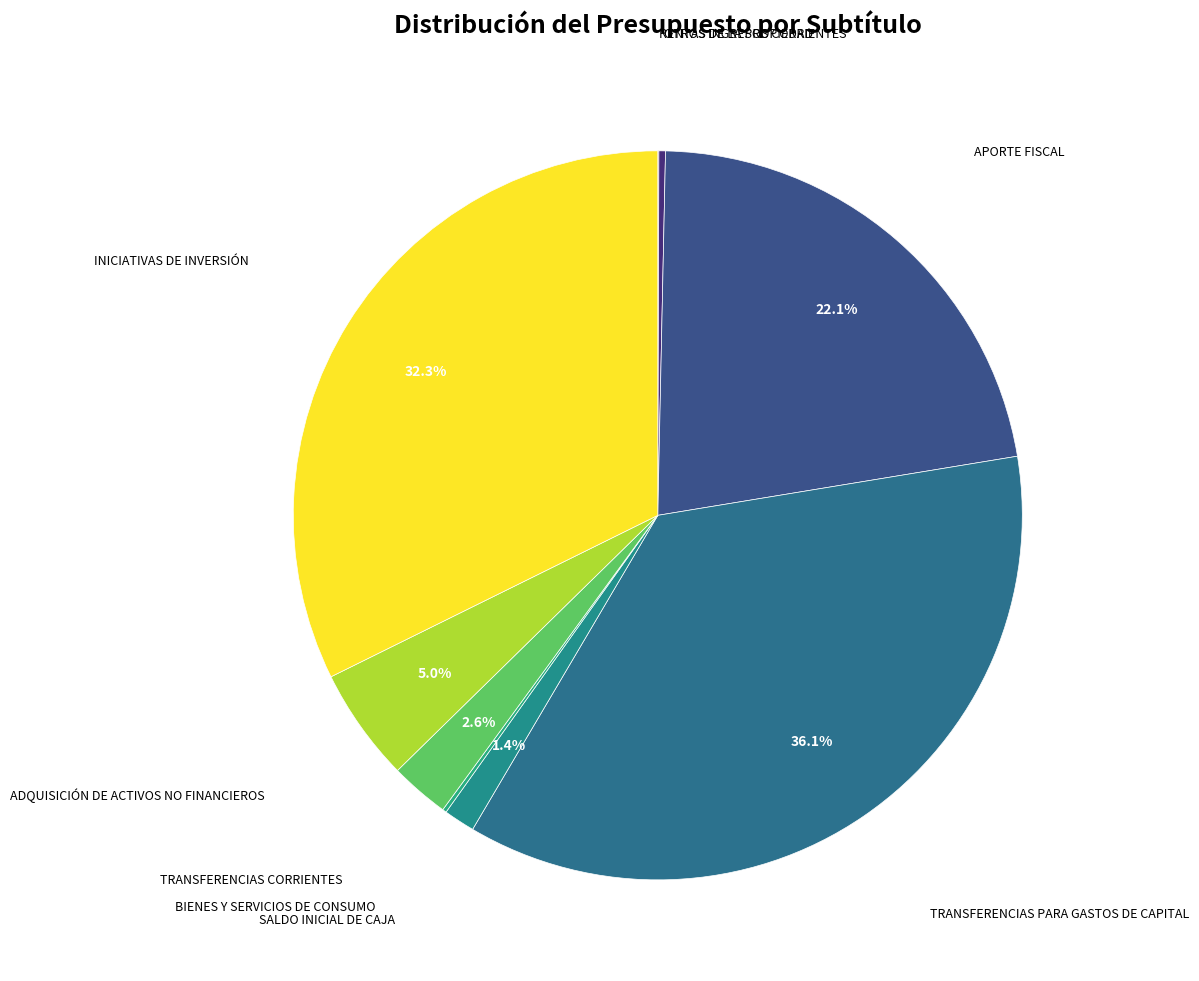

Rank the categories by value from lowest to highest.

RENTAS DE LA PROPIEDAD, BIENES Y SERVICIOS DE CONSUMO, OTROS INGRESOS CORRIENTES, SALDO INICIAL DE CAJA, TRANSFERENCIAS CORRIENTES, ADQUISICIÓN DE ACTIVOS NO FINANCIEROS, APORTE FISCAL, INICIATIVAS DE INVERSIÓN, TRANSFERENCIAS PARA GASTOS DE CAPITAL